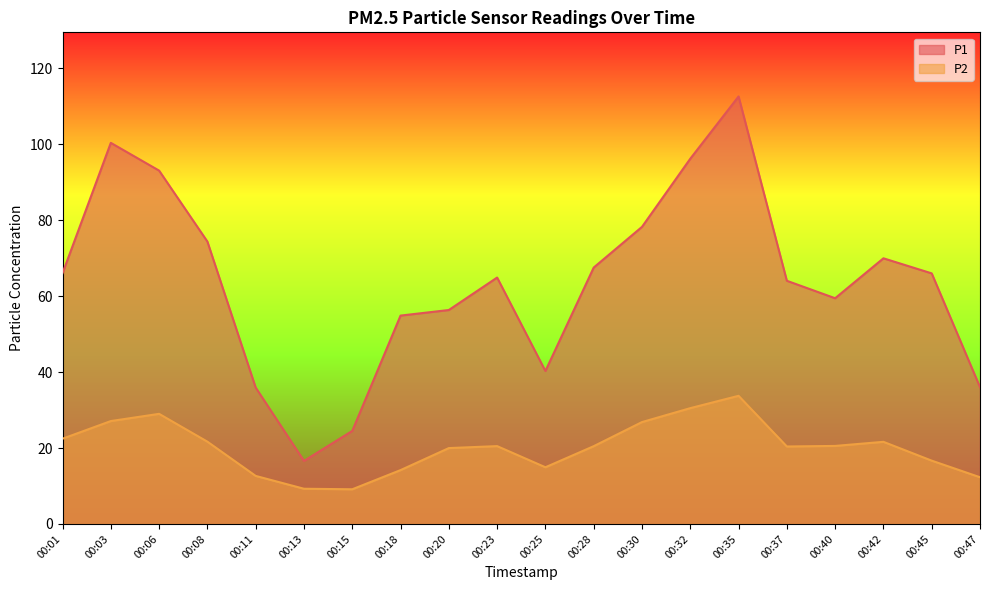

At which label is P1 closest to 64?

00:37